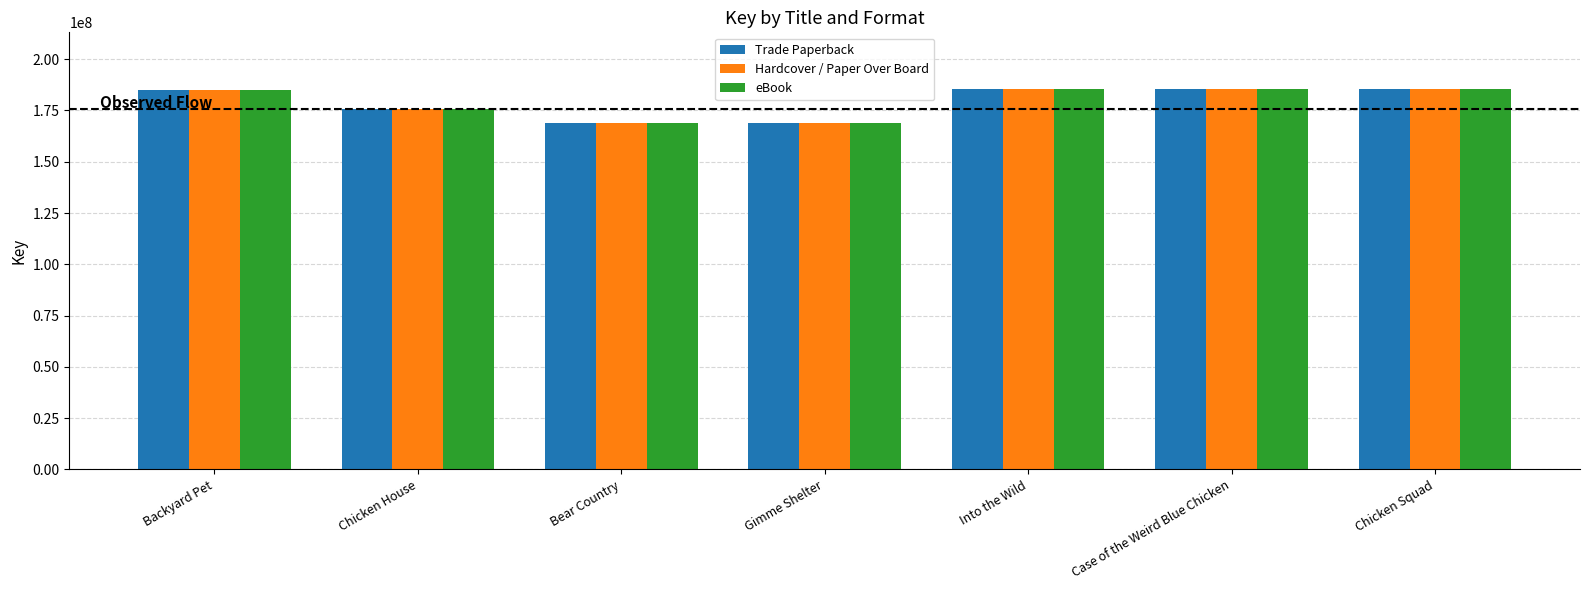

What value does the Hardcover / Paper Over Board series have at Chicken House?

175690954